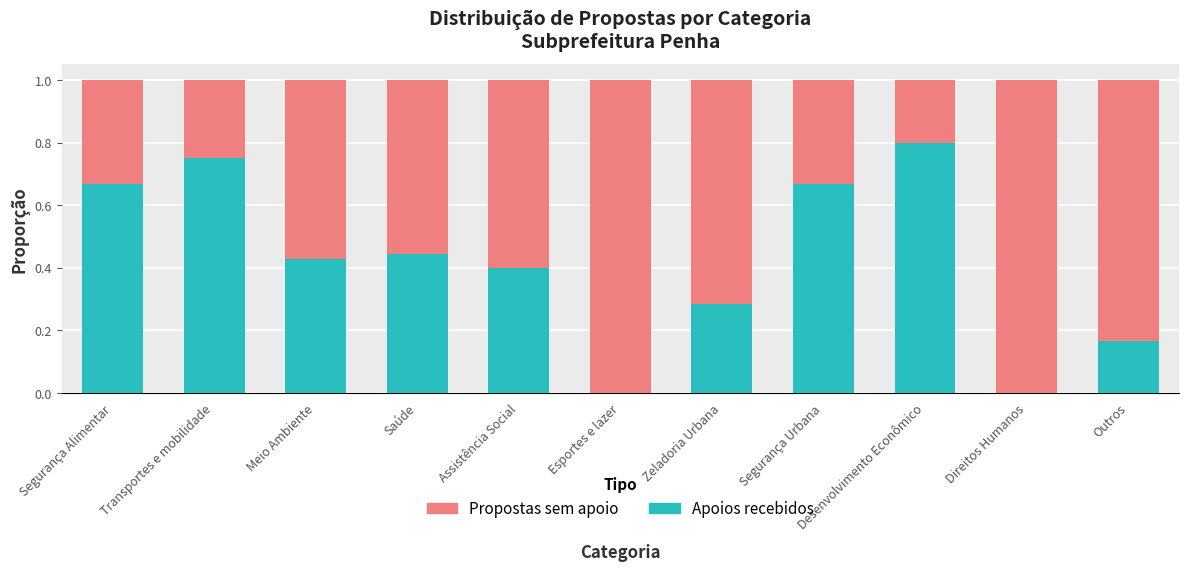

Which category has the highest value in the Apoios recebidos series?

Desenvolvimento Econômico